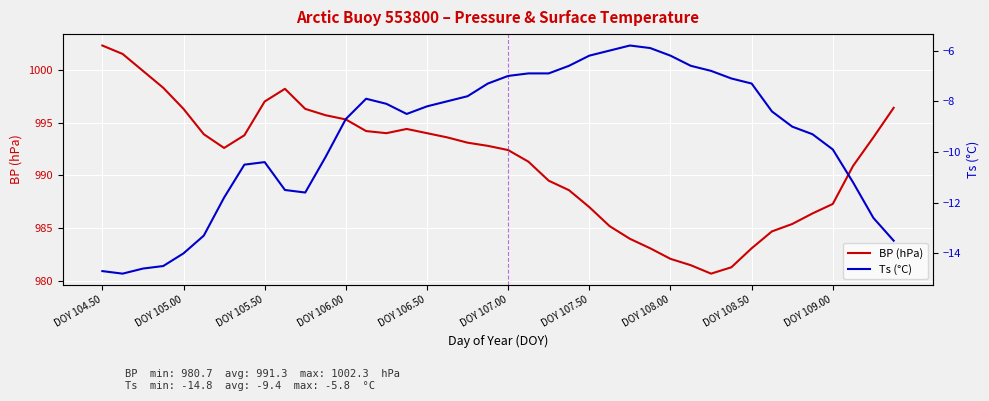

What is the difference between the maximum and second lowest values in the Ts (°C) series?

8.9